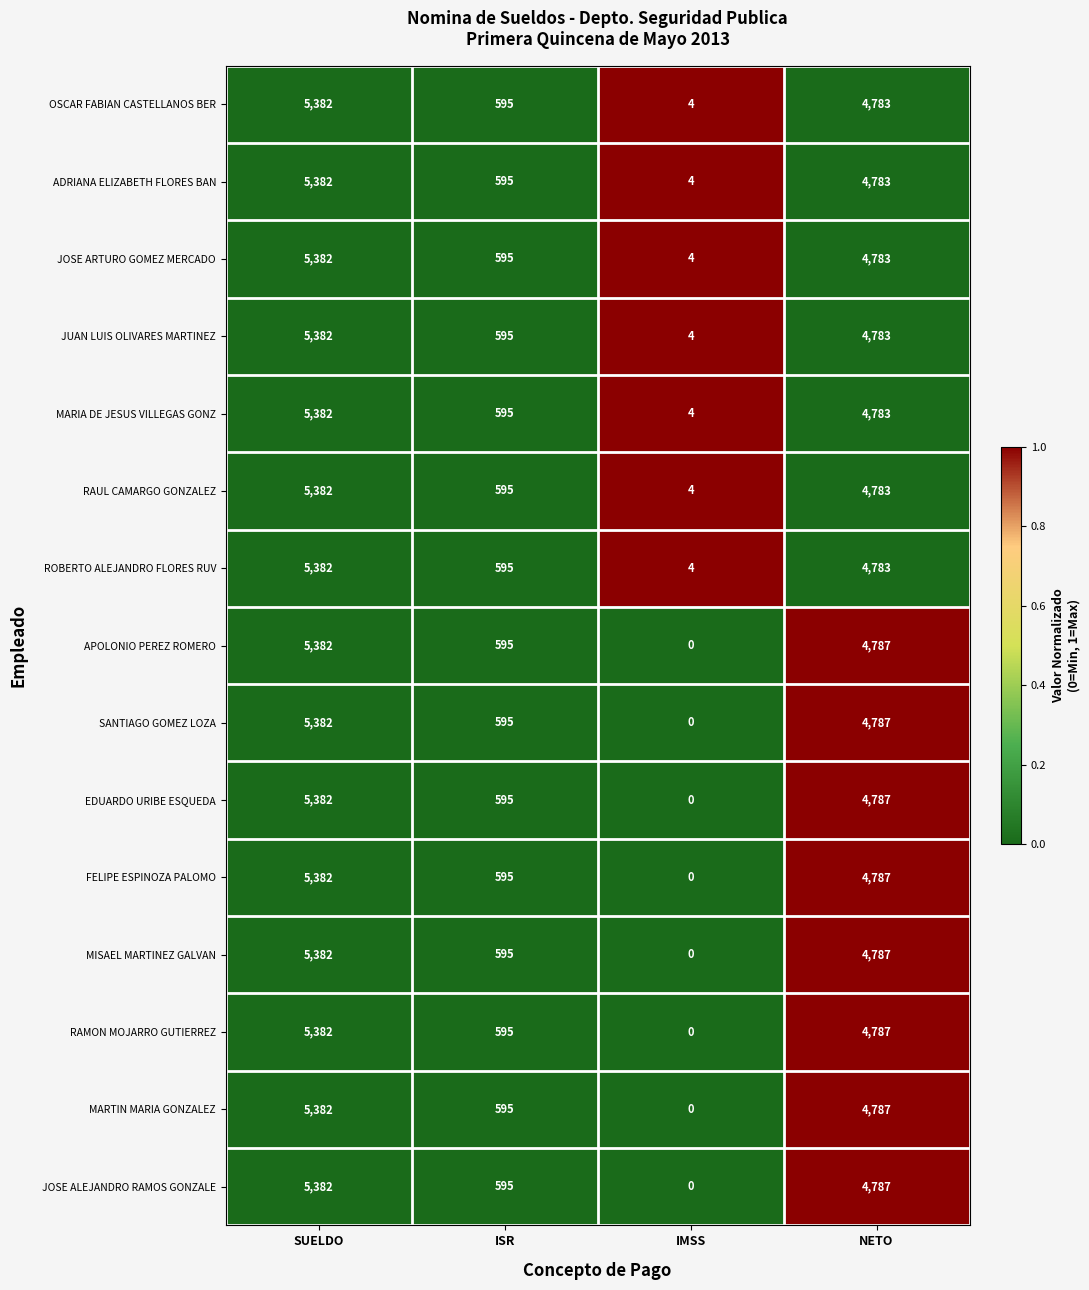

What is the difference between the maximum and minimum values in the FELIPE ESPINOZA PALOMO series?

5382